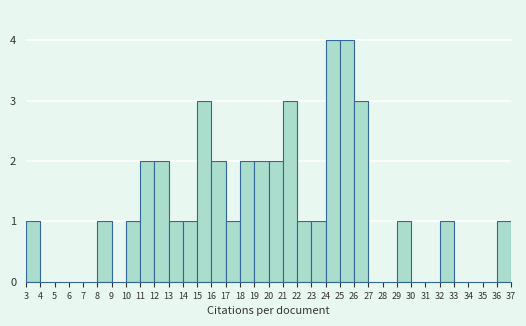

Reading left to right, list every bar in this chart as the range it spans on the x-axis followed by its height. The values are not printed on the chart, so give them approximately, as read against the axis.

3 to 4: 1
4 to 5: 0
5 to 6: 0
6 to 7: 0
7 to 8: 0
8 to 9: 1
9 to 10: 0
10 to 11: 1
11 to 12: 2
12 to 13: 2
13 to 14: 1
14 to 15: 1
15 to 16: 3
16 to 17: 2
17 to 18: 1
18 to 19: 2
19 to 20: 2
20 to 21: 2
21 to 22: 3
22 to 23: 1
23 to 24: 1
24 to 25: 4
25 to 26: 4
26 to 27: 3
27 to 28: 0
28 to 29: 0
29 to 30: 1
30 to 31: 0
31 to 32: 0
32 to 33: 1
33 to 34: 0
34 to 35: 0
35 to 36: 0
36 to 37: 1